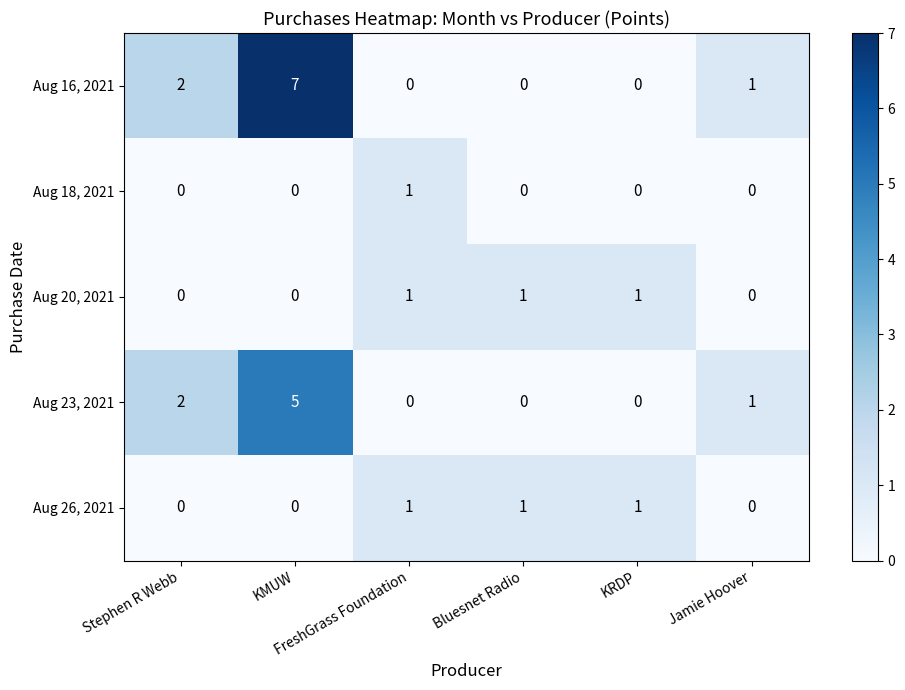

Which series has the largest total across all categories?

Aug 16, 2021